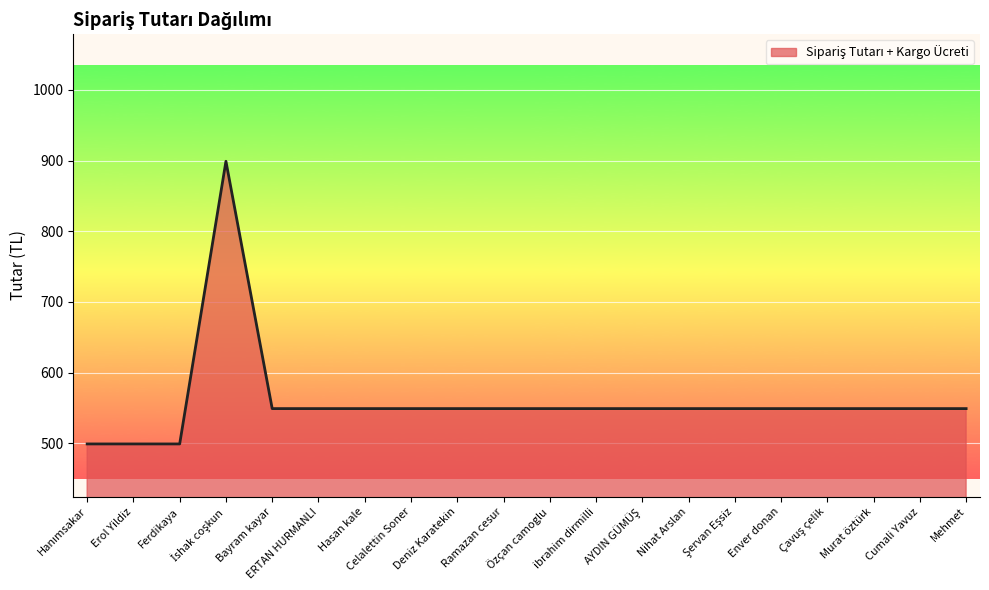

What is the sum of all values?

11180